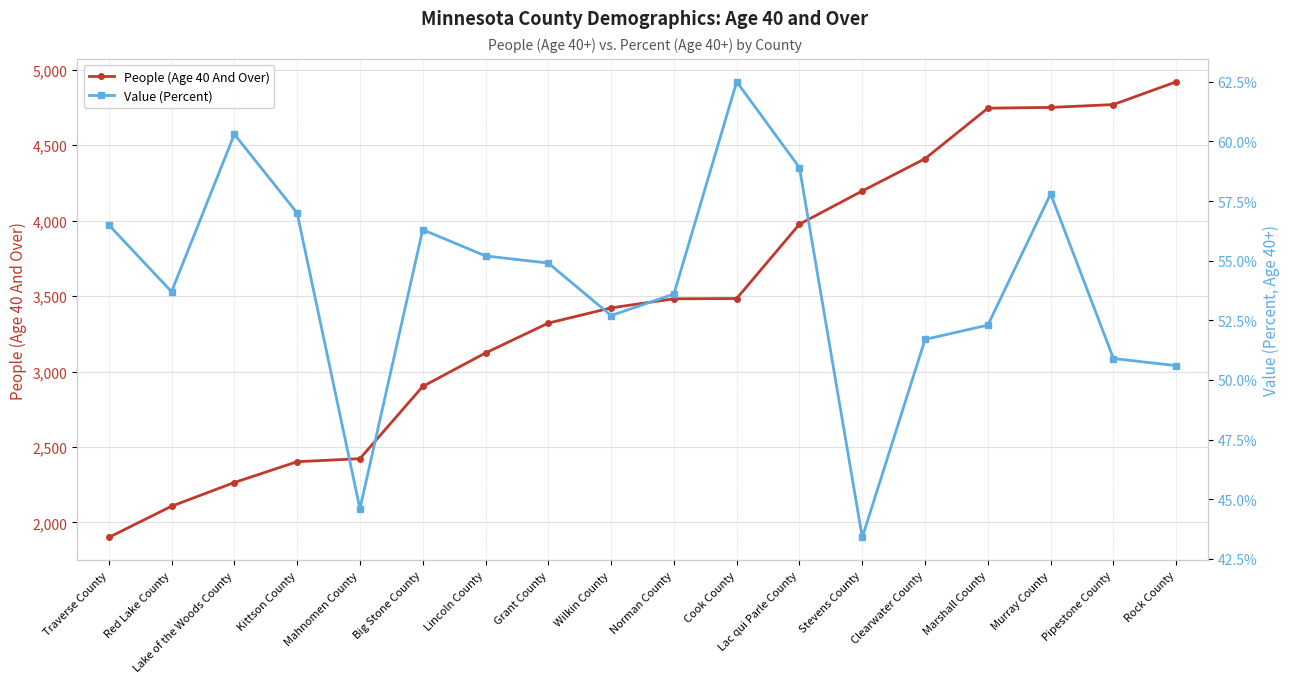

Is it true that Value (Percent) equals 54.9 at Grant County?

True